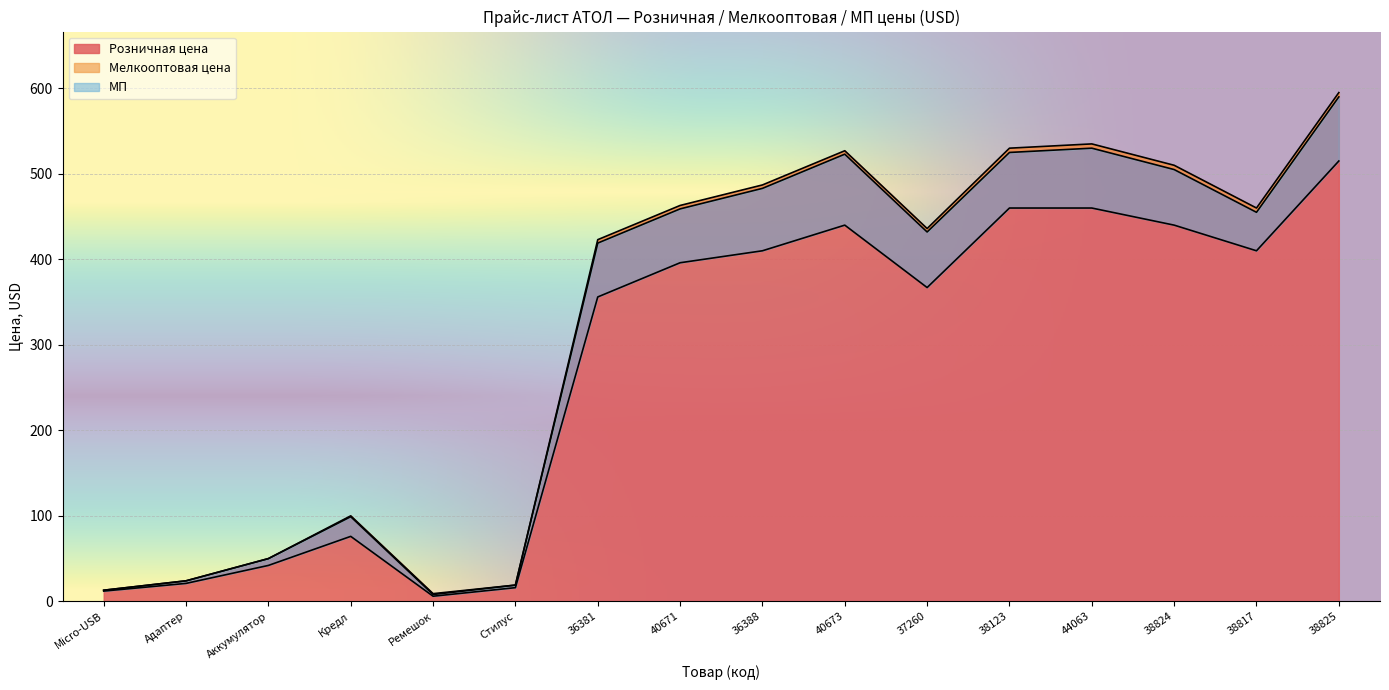

What is the label of the 2nd point from the left?

Адаптер